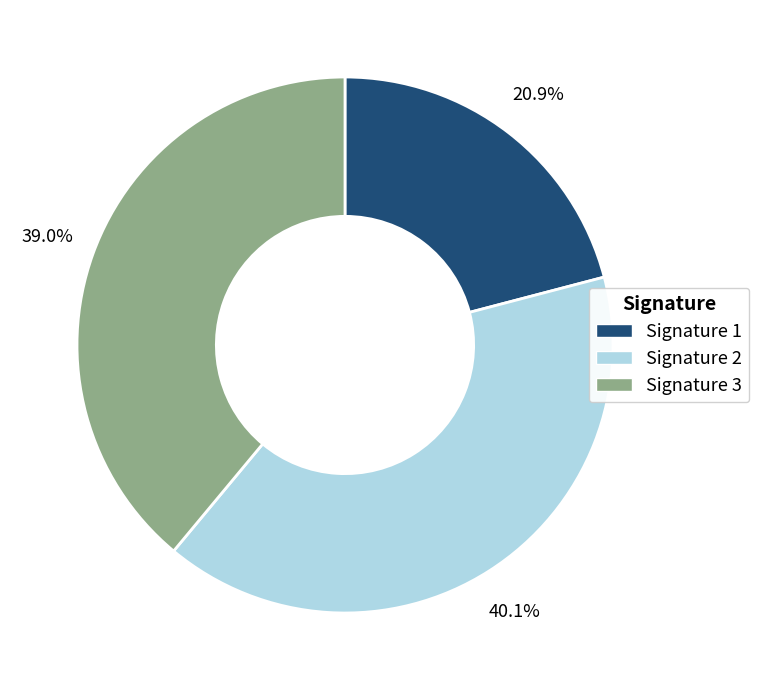

Is there any slice that represents more than half of the pie?

No